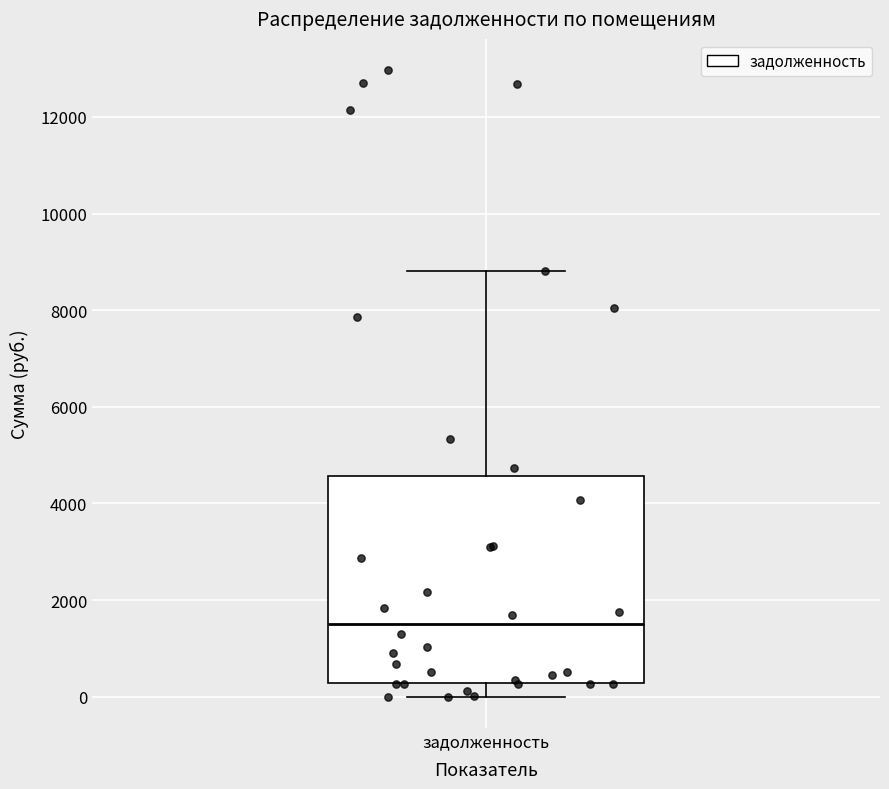

Transcribe this box plot: give where the median line is, the range the box spans, and where the two whiskers end, as read against the y-axis. The values are not printed on the chart, so give them approximately, as read against the axis.

median 1400, box 200 to 4600, whiskers 0 to 8800